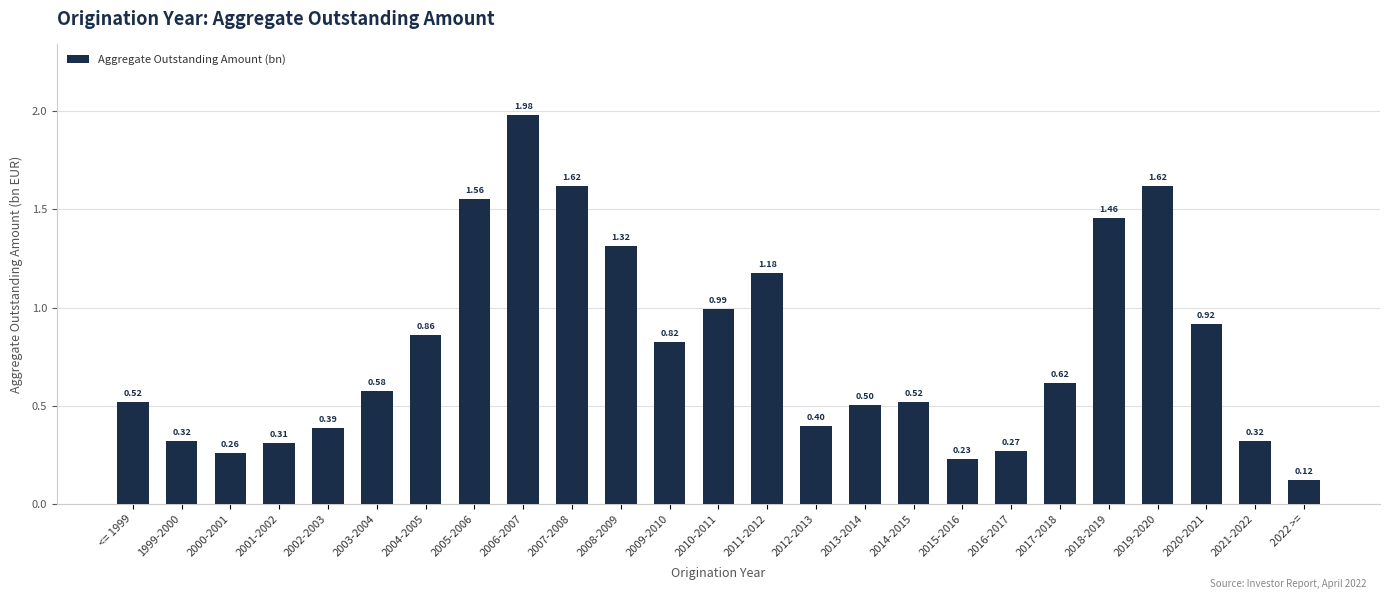

Between 2012-2013 and 2021-2022, which is larger?

2012-2013